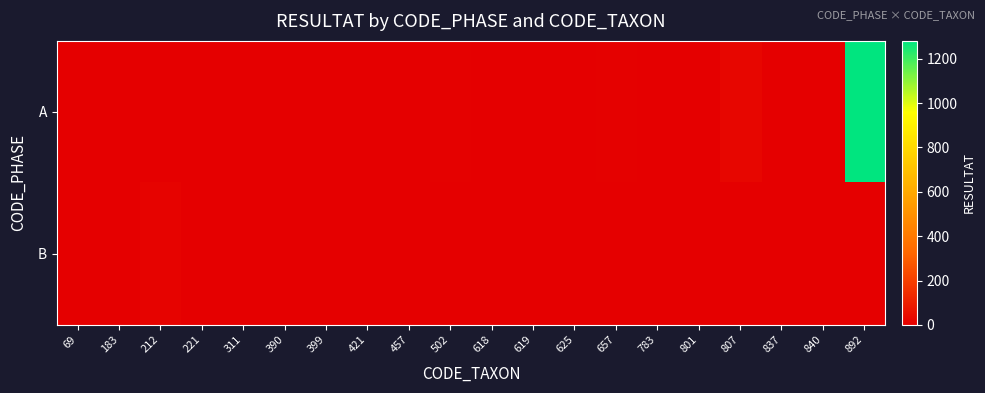

Reading right to left, extract all data points from this chart.

A: 892=1280	840=4	837=1	807=23	801=0	783=0	657=5	625=1	619=0	618=0	502=6	457=2	421=0	399=0	390=1	311=2	221=0	212=1	183=0	69=2
B: 892=0	840=0	837=0	807=0	801=0	783=0	657=0	625=0	619=0	618=0	502=0	457=0	421=2	399=3	390=0	311=0	221=3	212=14	183=3	69=2